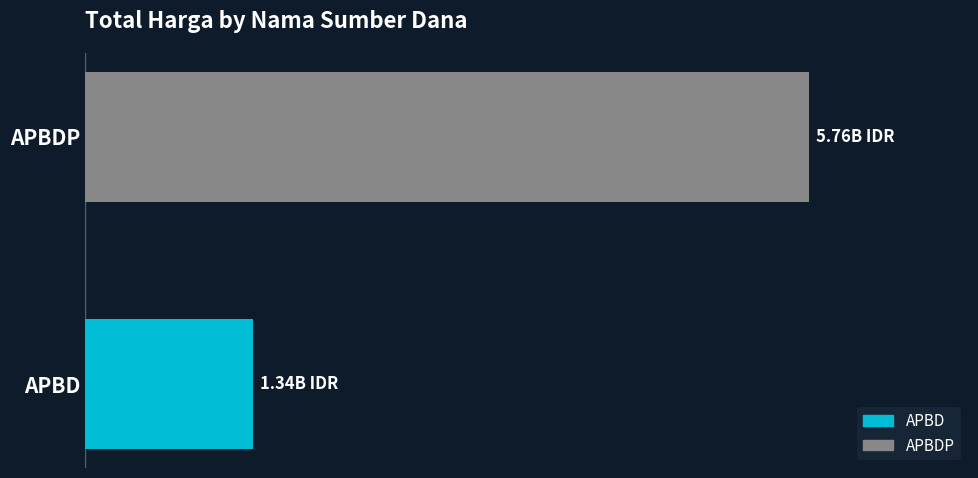

Are the bars grouped side by side (vs. stacked)?

No